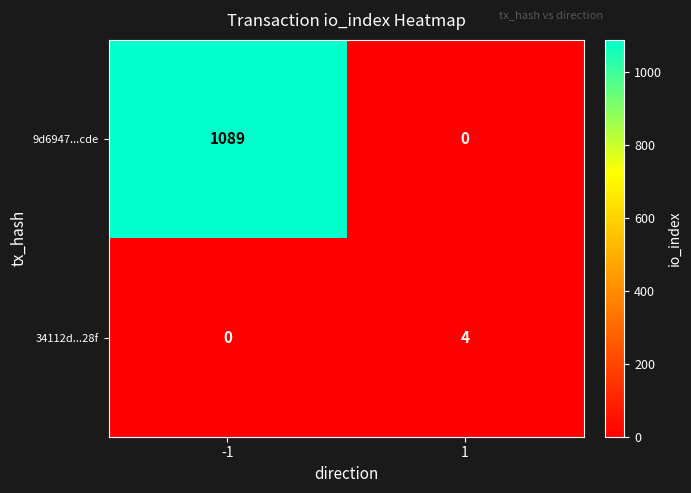

At which category does the chart reach its peak across all series?

-1